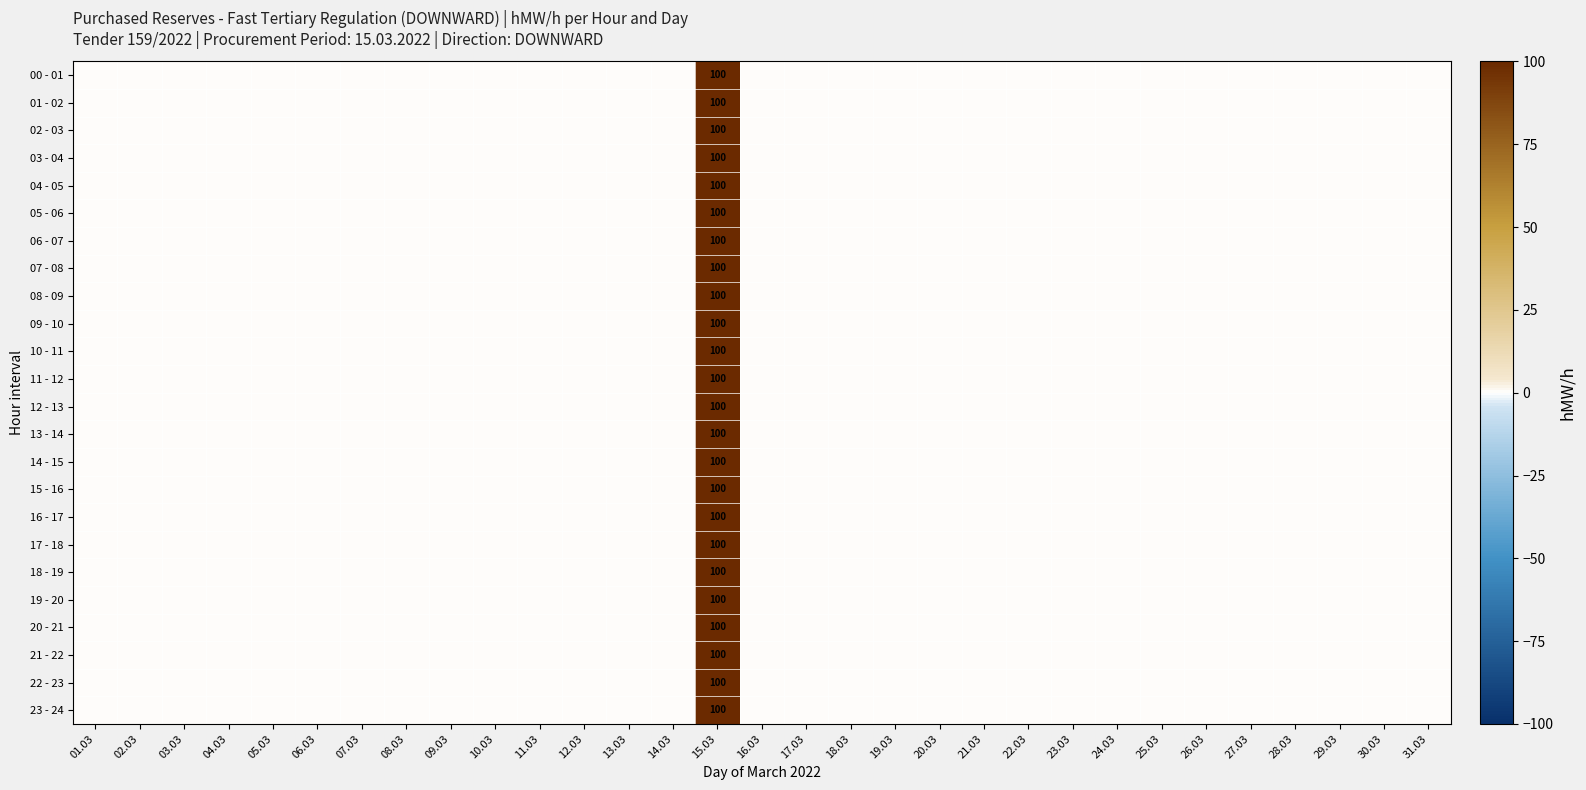

Rank the series by their maximum value, from highest to lowest.

00 - 01, 01 - 02, 02 - 03, 03 - 04, 04 - 05, 05 - 06, 06 - 07, 07 - 08, 08 - 09, 09 - 10, 10 - 11, 11 - 12, 12 - 13, 13 - 14, 14 - 15, 15 - 16, 16 - 17, 17 - 18, 18 - 19, 19 - 20, 20 - 21, 21 - 22, 22 - 23, 23 - 24